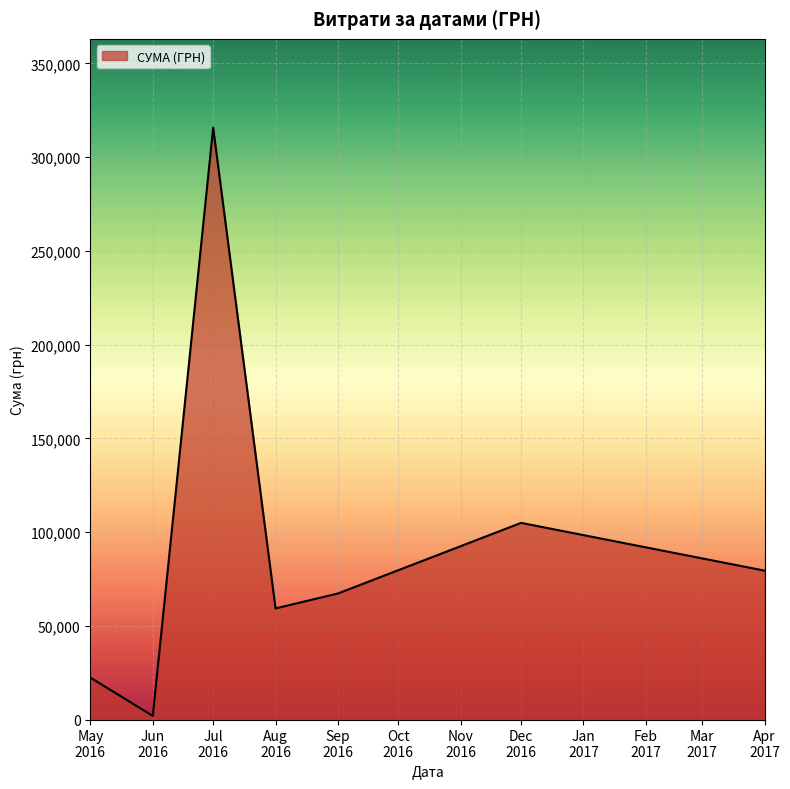

How many lines are shown in the chart?

1